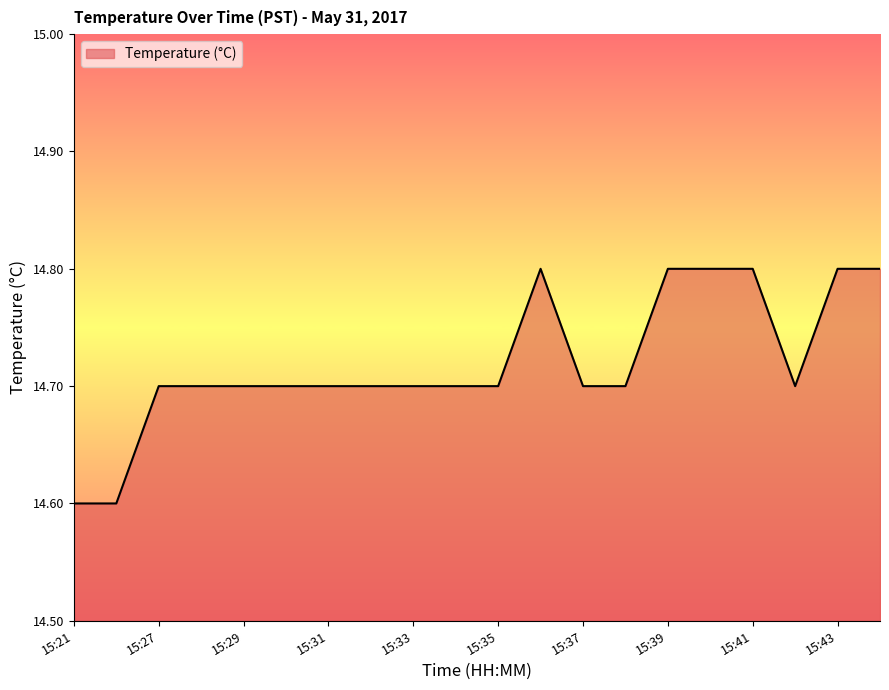

What is the minimum value shown in the chart?

14.6